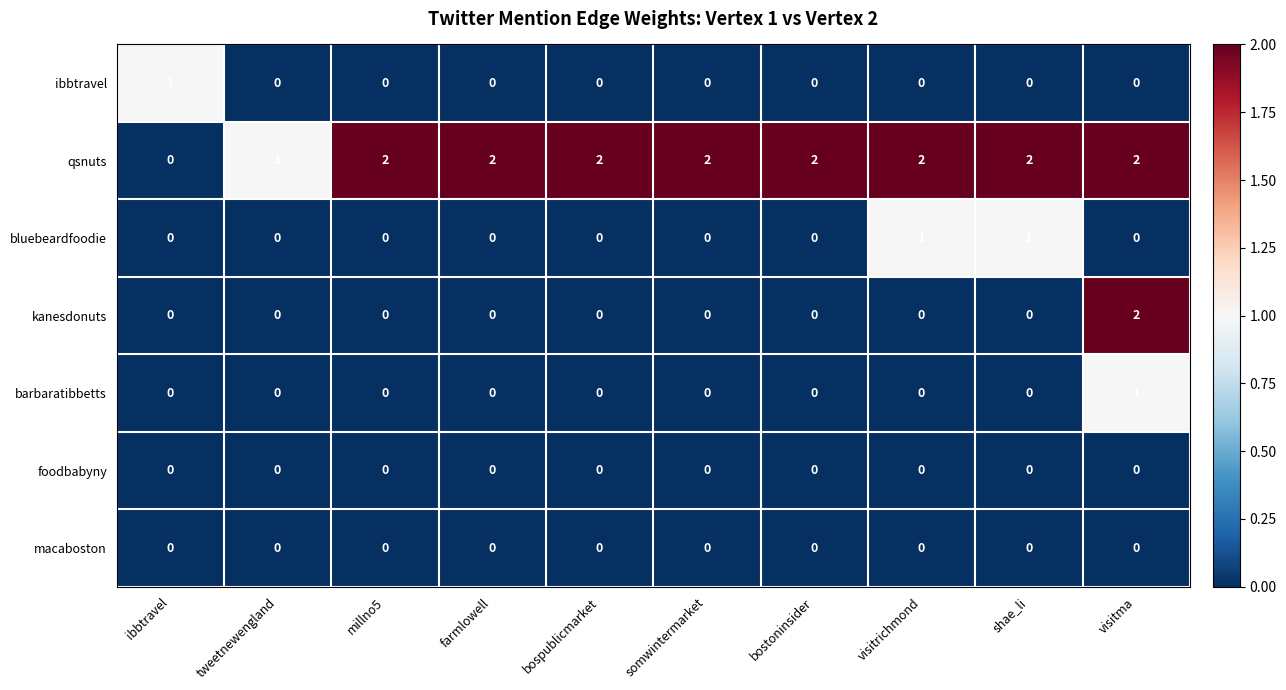

At how many categories does at least one series exceed 0?

10